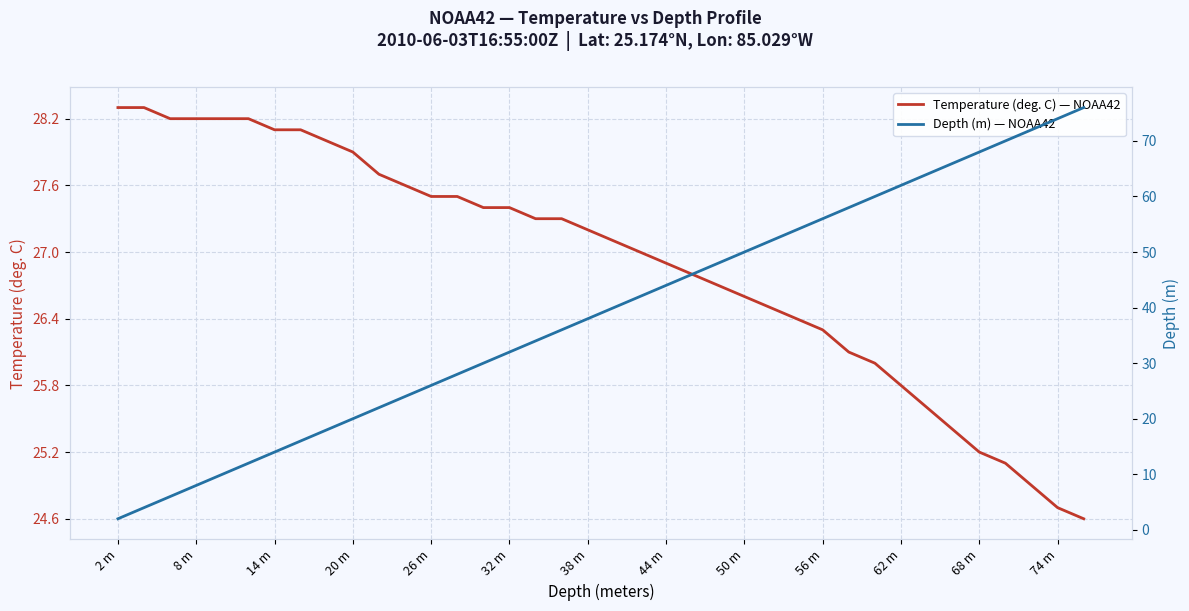

What is the lowest value of the Temperature (deg. C) — NOAA42 series?

24.6